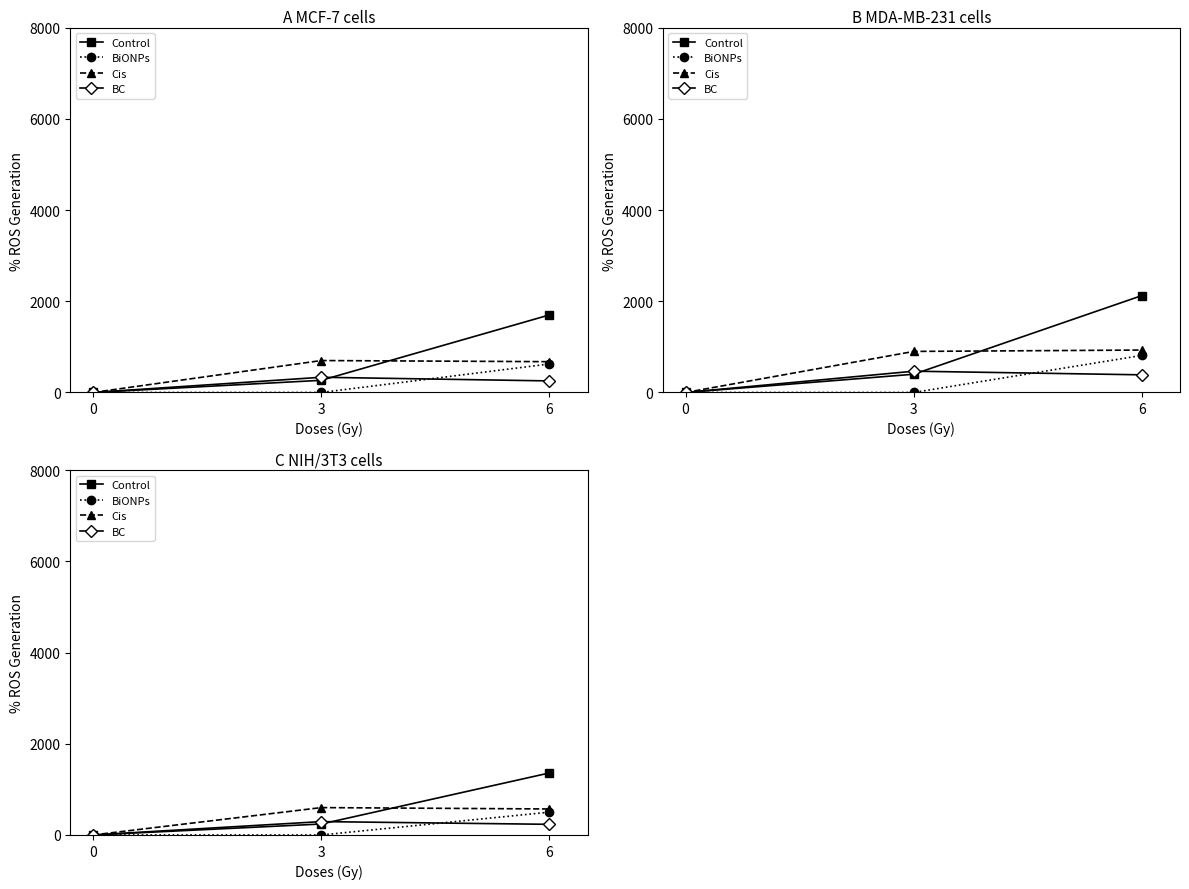

Reading left to right, what are all the values shown in this chart?

Control: 0=0.0	3=240.0	6=1360.0
BiONPs: 0=0.0	3=0.0	6=500.0
Cis: 0=0.0	3=600.0	6=570.0
BC: 0=0.0	3=293.3	6=233.3